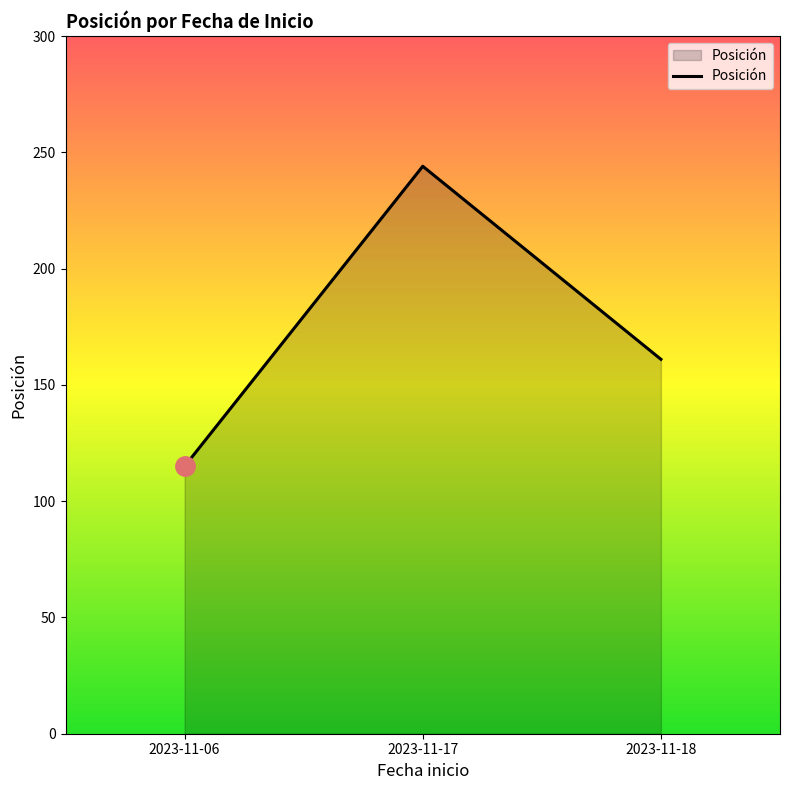

Does the chart display data point markers on the line(s)?

No